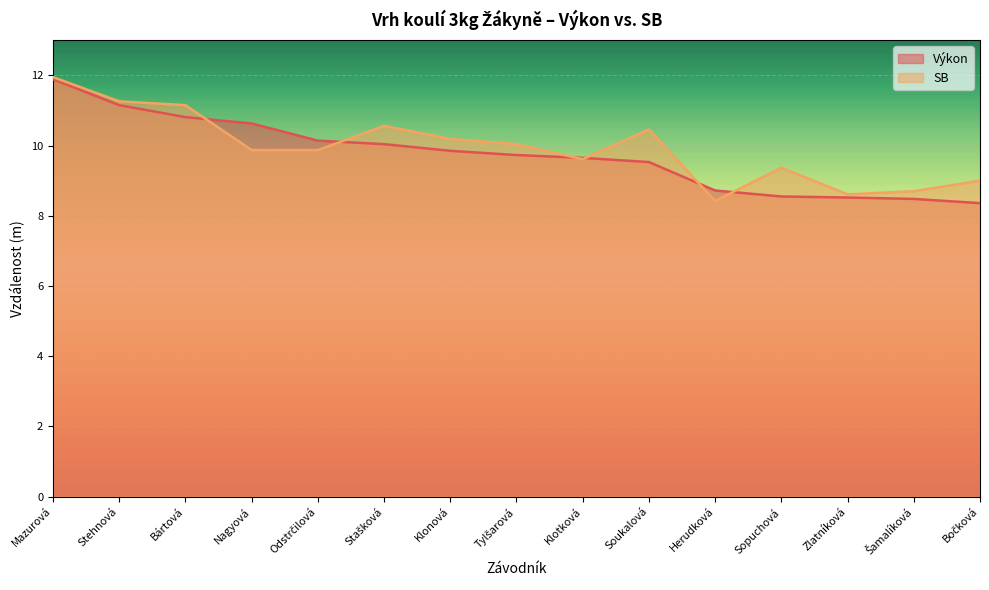

What is the sum of all SB values?

149.1